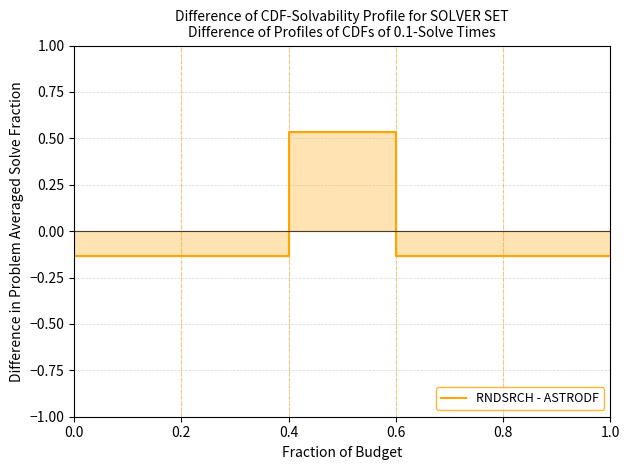

The chart shows a value of 0.3 at 0.4. True or false?

False